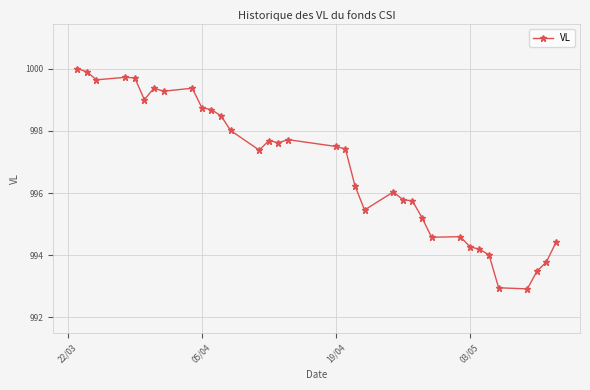

What is the difference between the maximum and second lowest values?

7.0